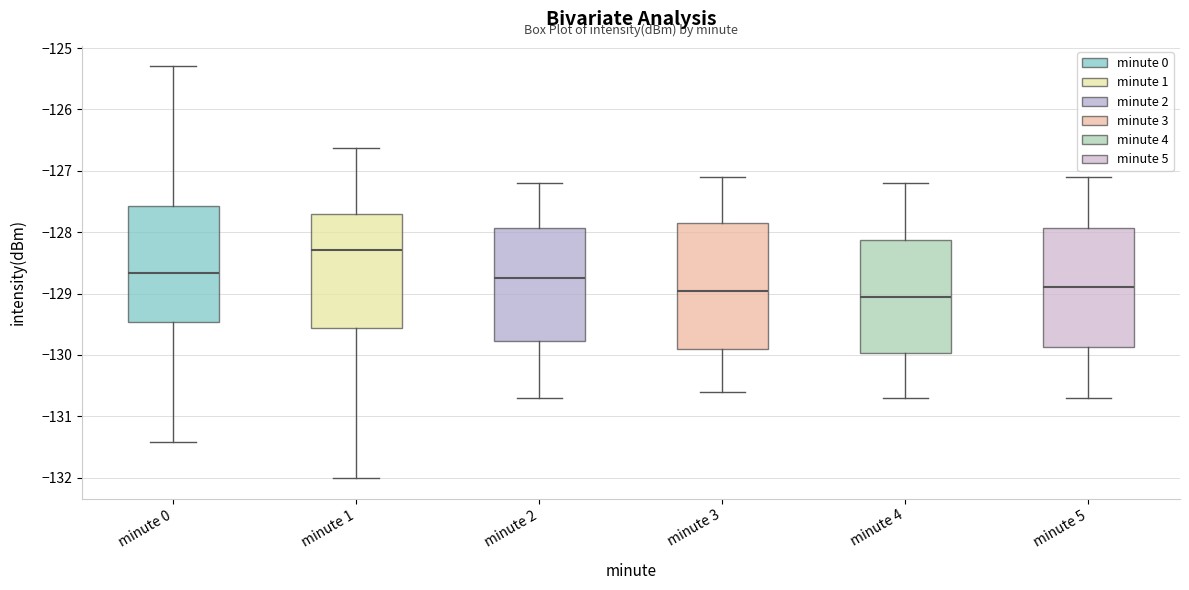

Where is the upper edge of the box for minute 4 on the y-axis? The values are not printed on the chart, so give them approximately, as read against the axis.

-128.1